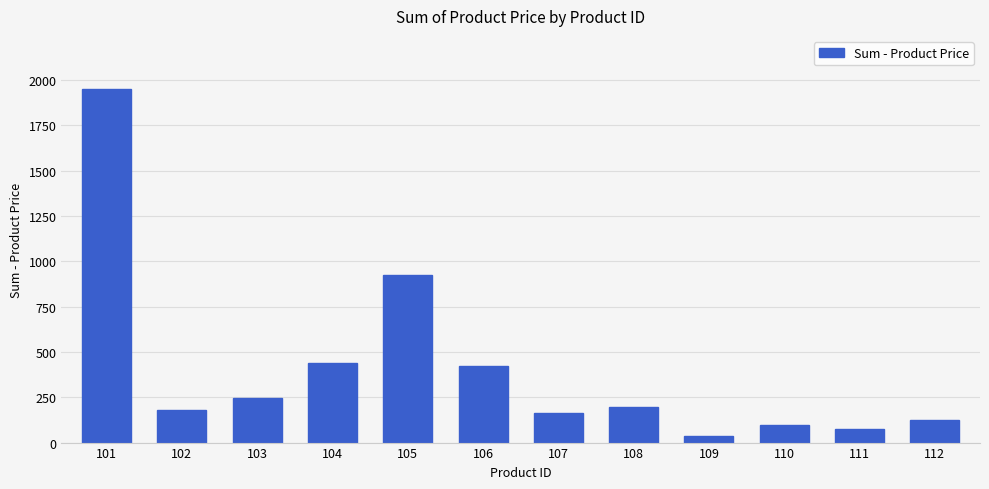

What is the ratio of the value at 103 to the value at 110?

2.6